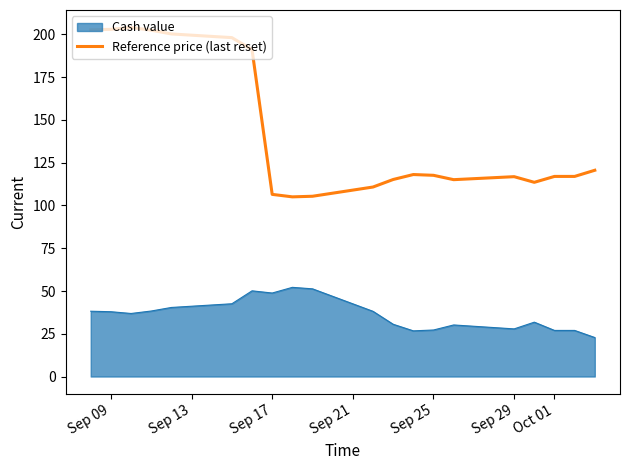

What is the minimum value for Cash value?

22.8